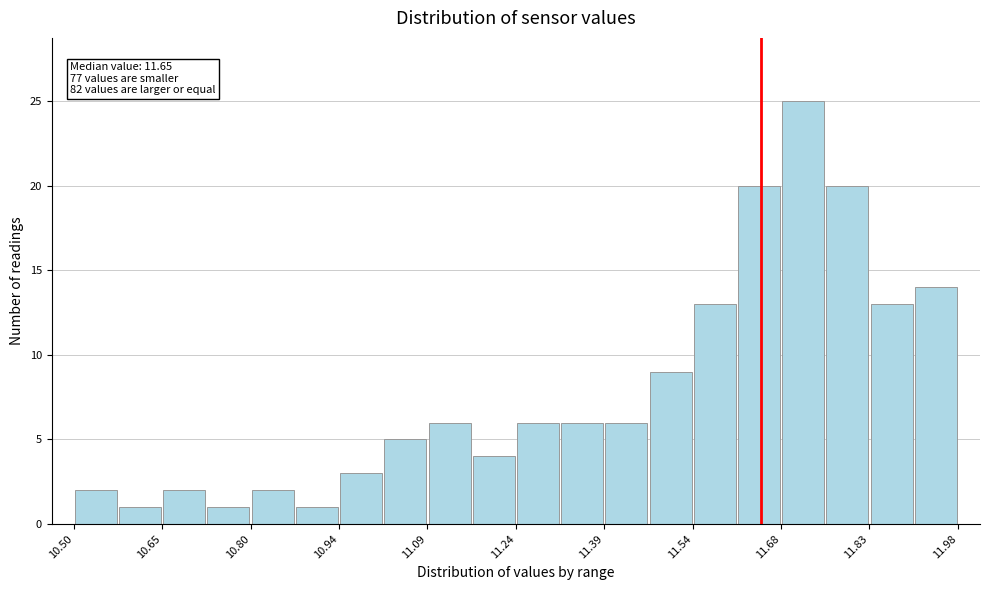

Read against the x-axis, roughly where is the centre of the tallest bar?

11.72